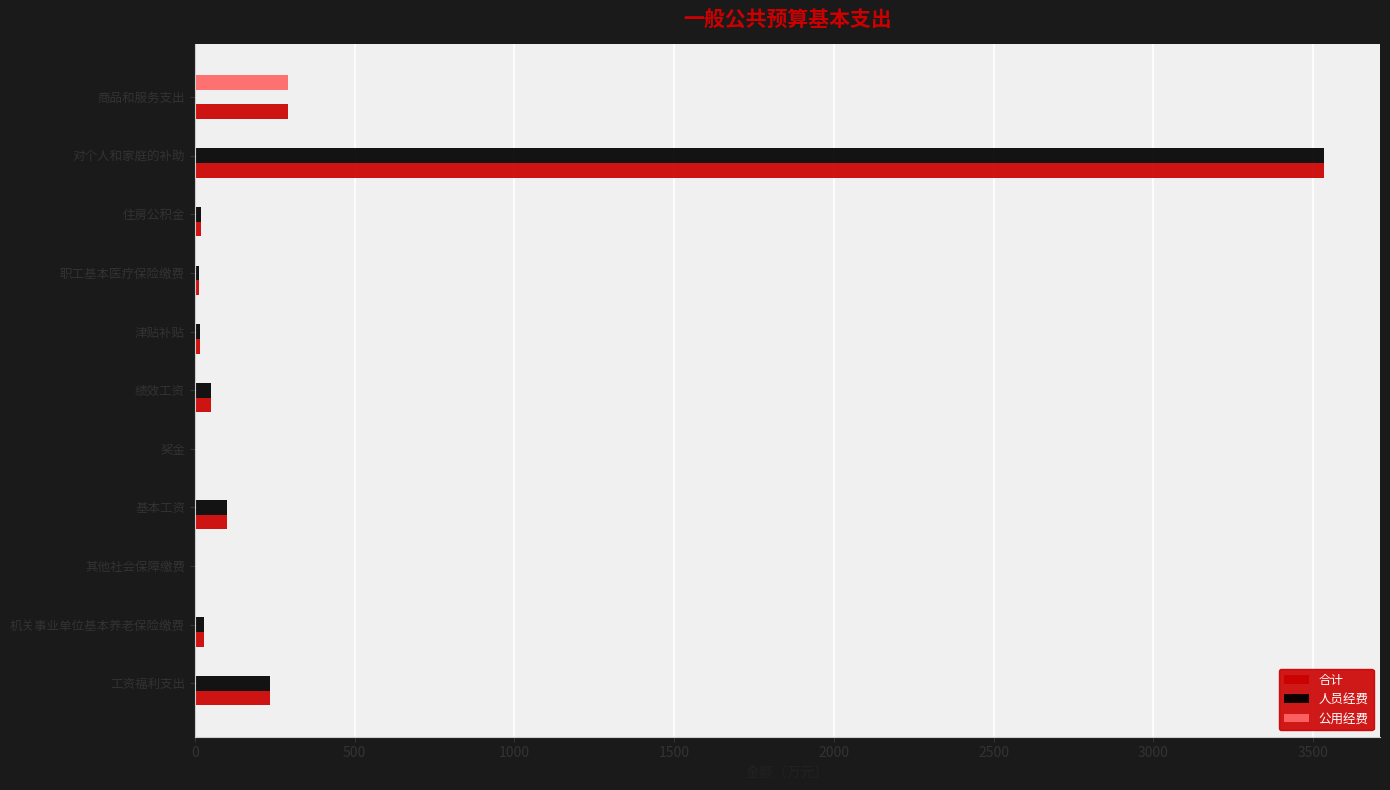

The 公用经费 series shows 193.7 at 津贴补贴. True or false?

False